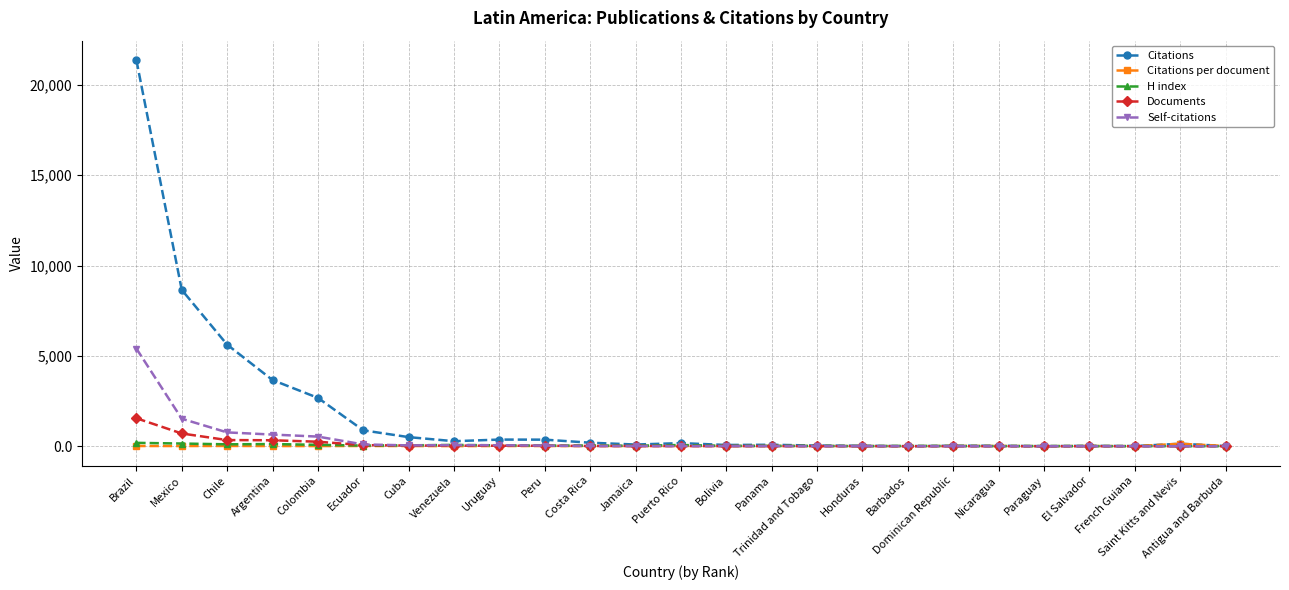

Which series has the largest range (max minus min)?

Citations